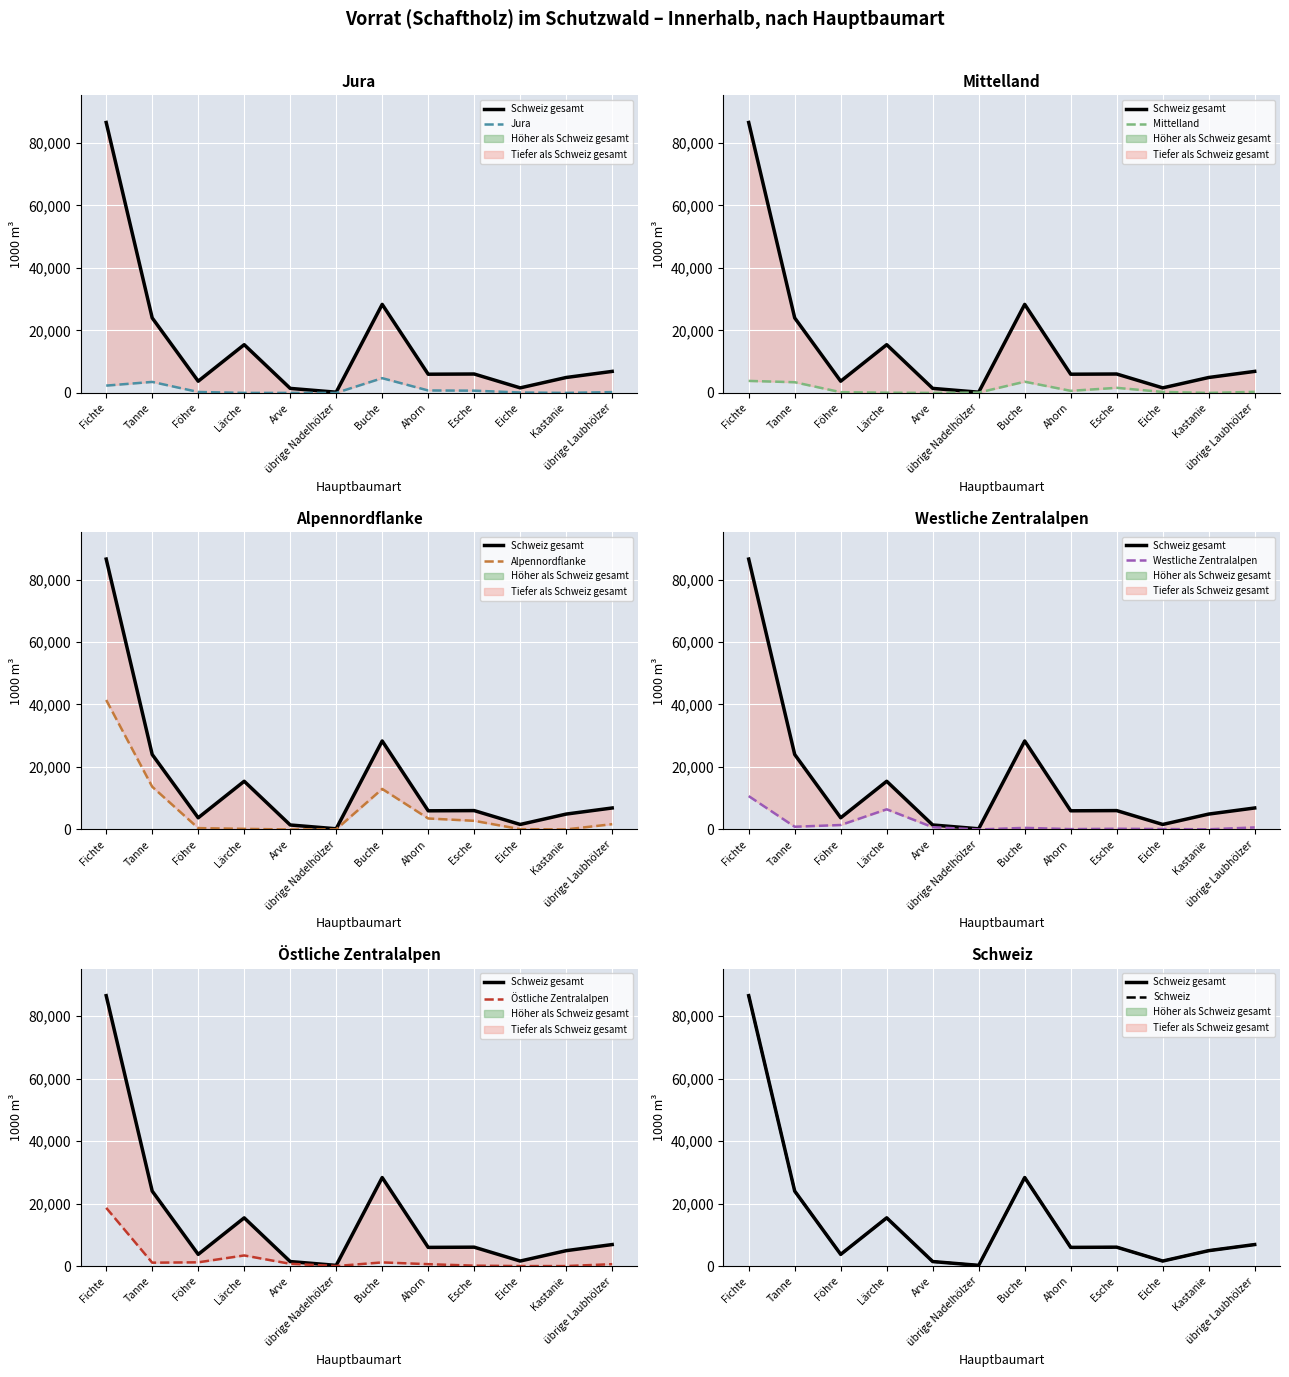

What is the greatest value displayed?

86537